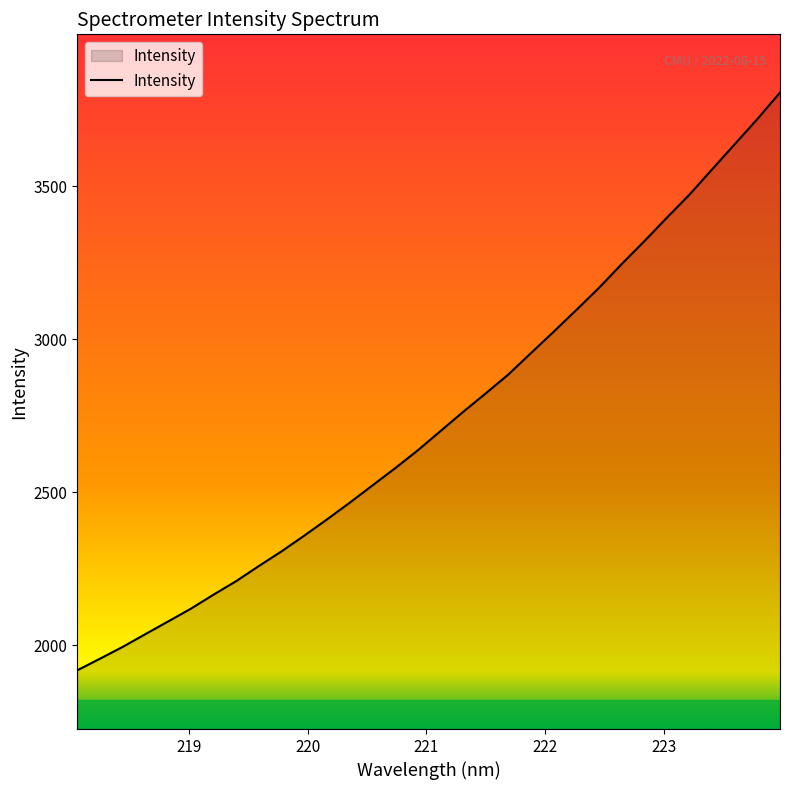

What is the difference between the maximum and minimum values?

1887.4